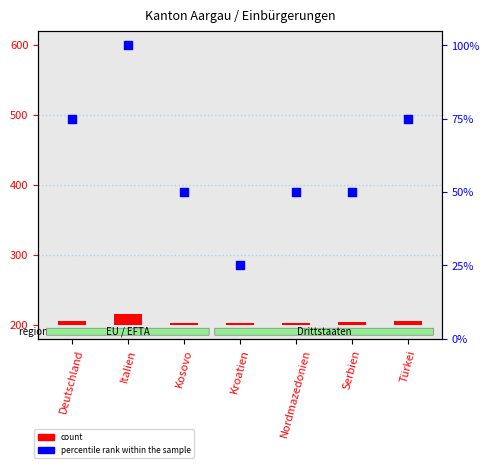

Which series contains the lowest Y value?

count